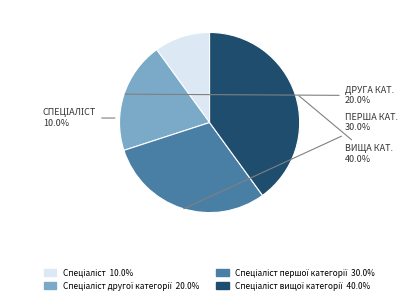

What is the largest slice in the pie chart?

Спеціаліст вищої категорії